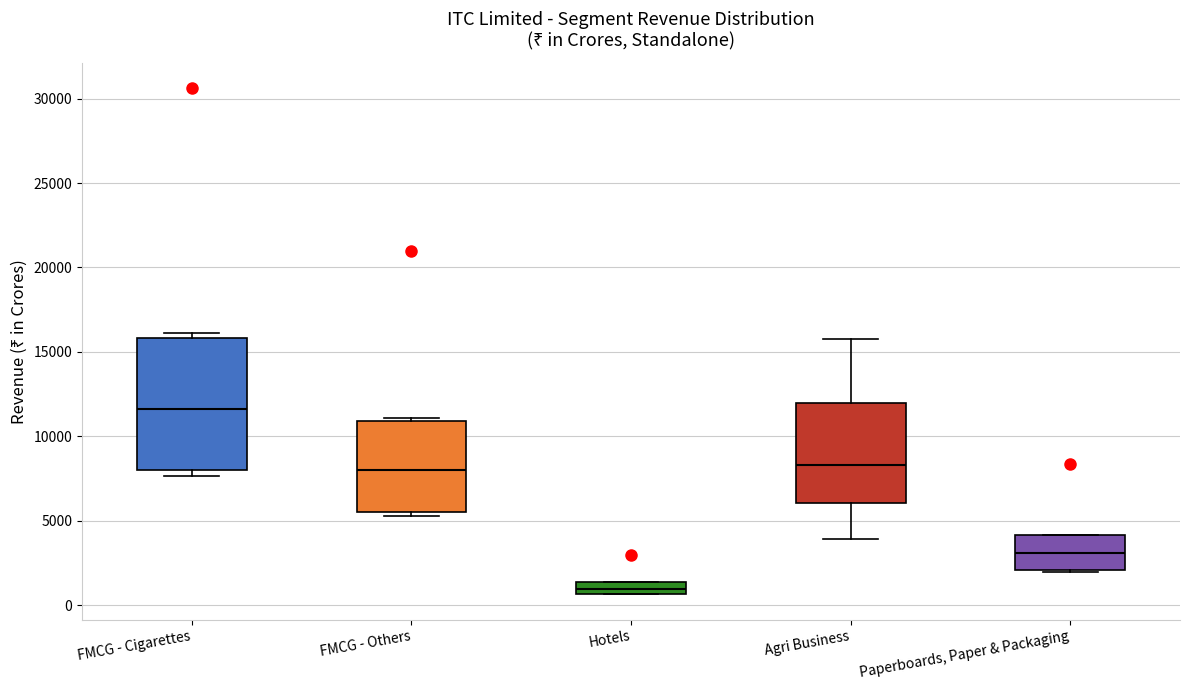

Where does the median line of the box for Paperboards, Paper & Packaging sit on the y-axis? The values are not printed on the chart, so give them approximately, as read against the axis.

3000